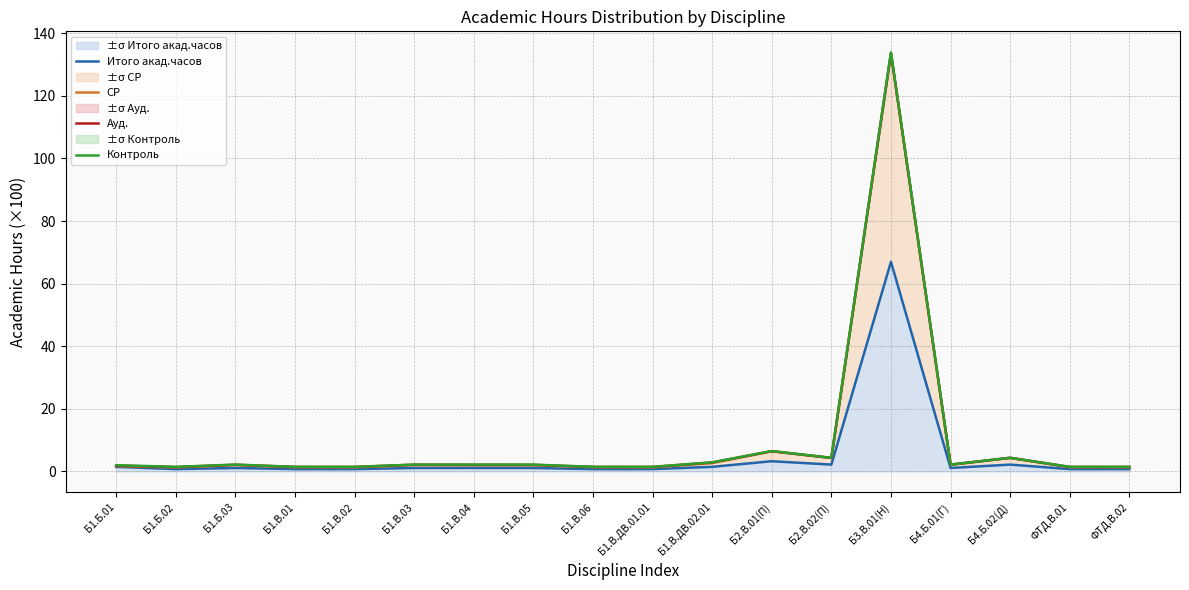

How many lines are shown in the chart?

4